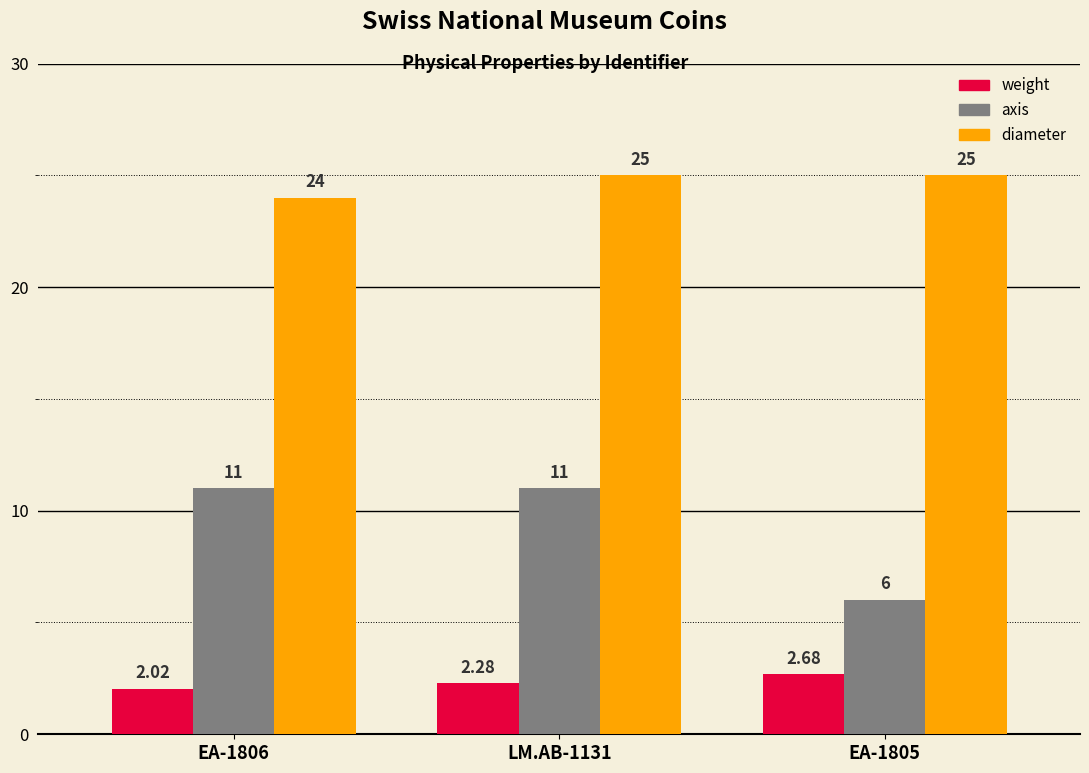

Rank the series at EA-1805 from lowest to highest value.

weight, axis, diameter